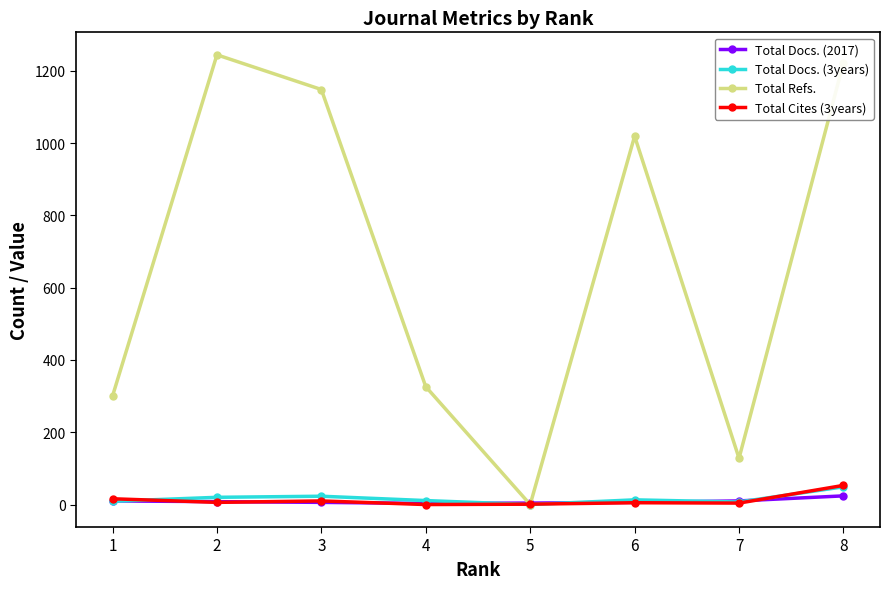

Does the chart display data point markers on the line(s)?

Yes